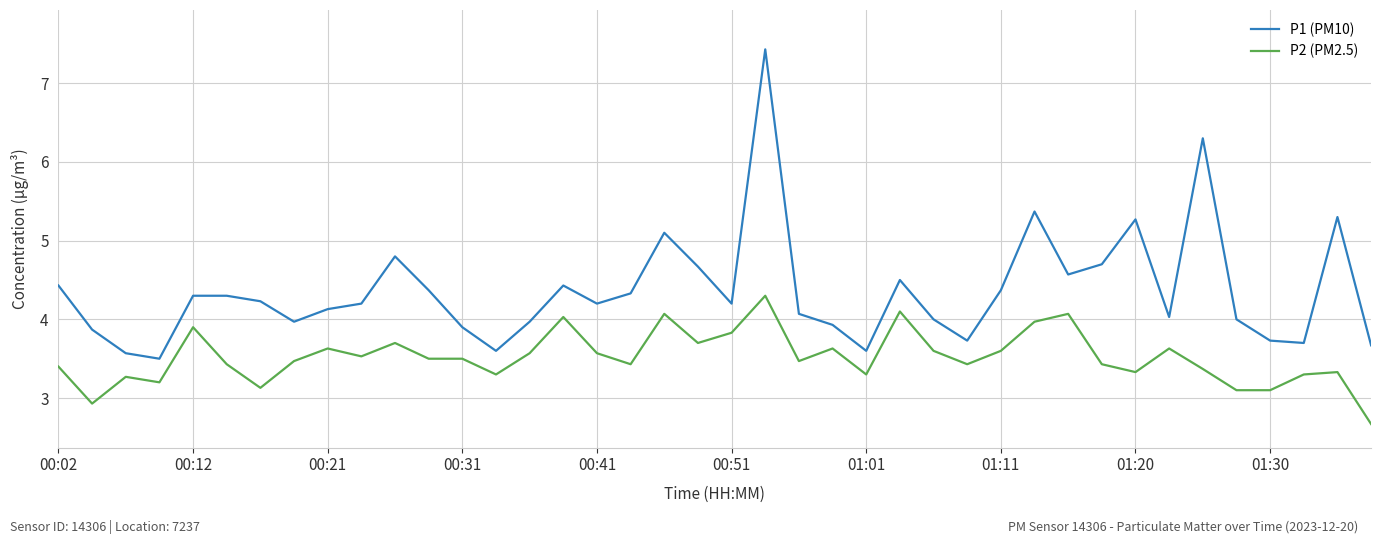

True or false: P1 (PM10) and P2 (PM2.5) intersect in this chart.

False